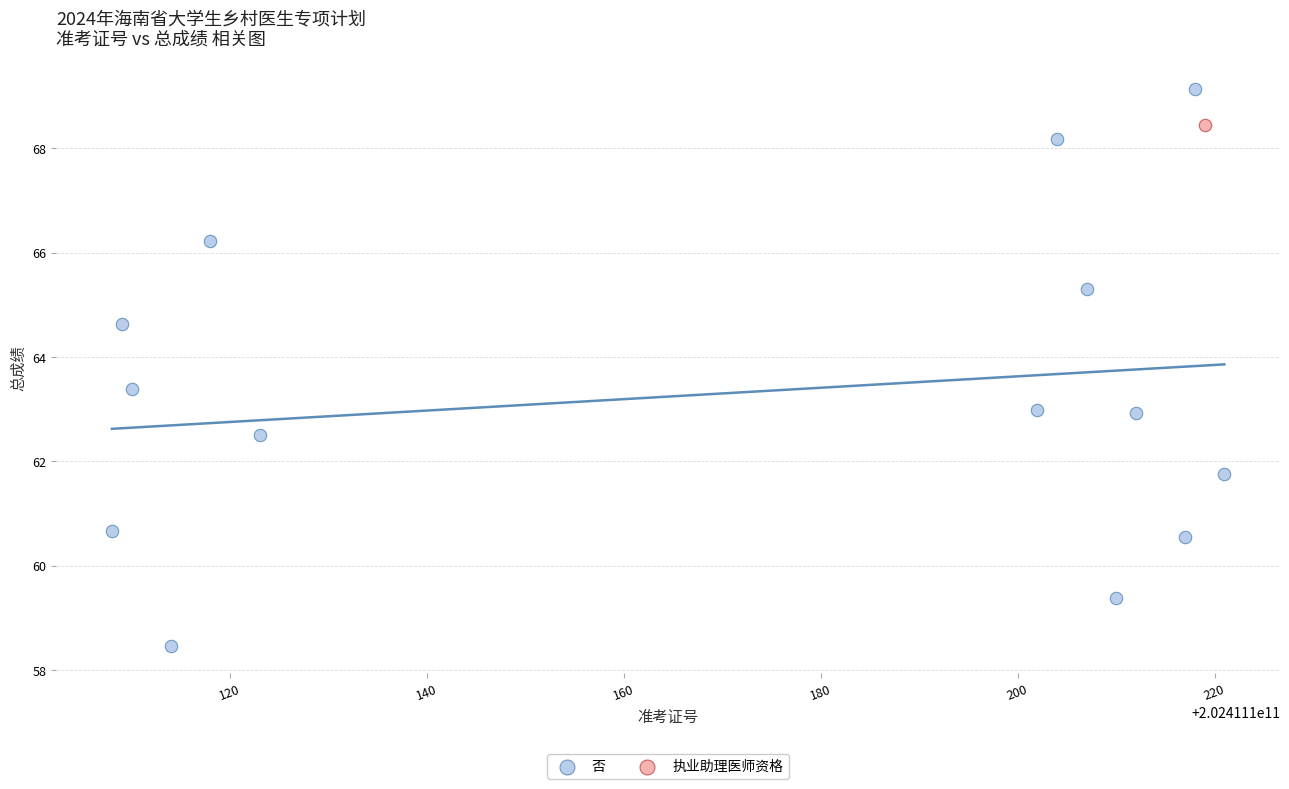

What are all the series names shown in the legend?

否, 执业助理医师资格